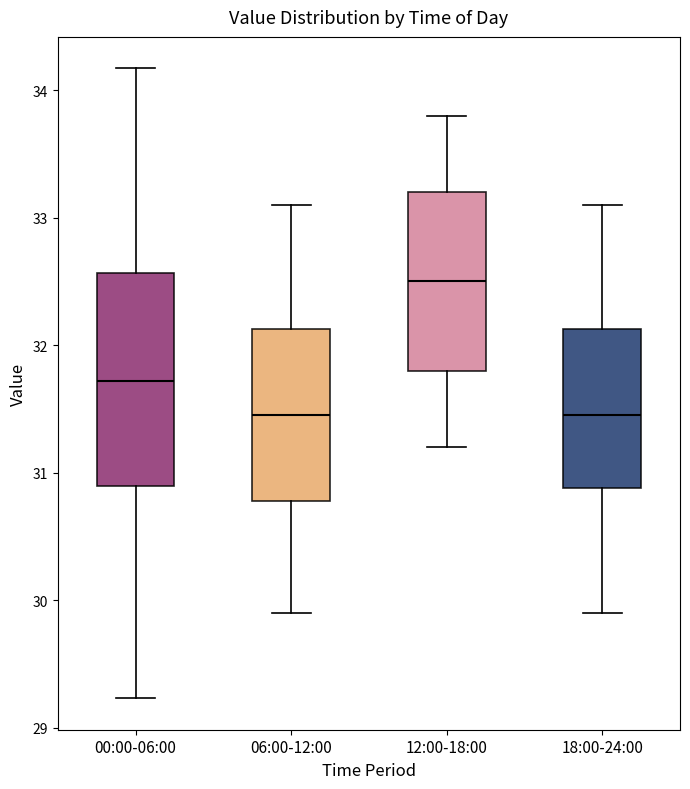

Reading left to right, read every box against the y-axis: the position of its median line, the range the box covers, and the ends of its whiskers. The values are not printed on the chart, so give them approximately, as read against the axis.

00:00-06:00: median 31.7, box 30.9 to 32.6, whiskers 29.2 to 34.2
06:00-12:00: median 31.5, box 30.8 to 32.1, whiskers 29.9 to 33.1
12:00-18:00: median 32.5, box 31.8 to 33.2, whiskers 31.2 to 33.8
18:00-24:00: median 31.5, box 30.9 to 32.1, whiskers 29.9 to 33.1